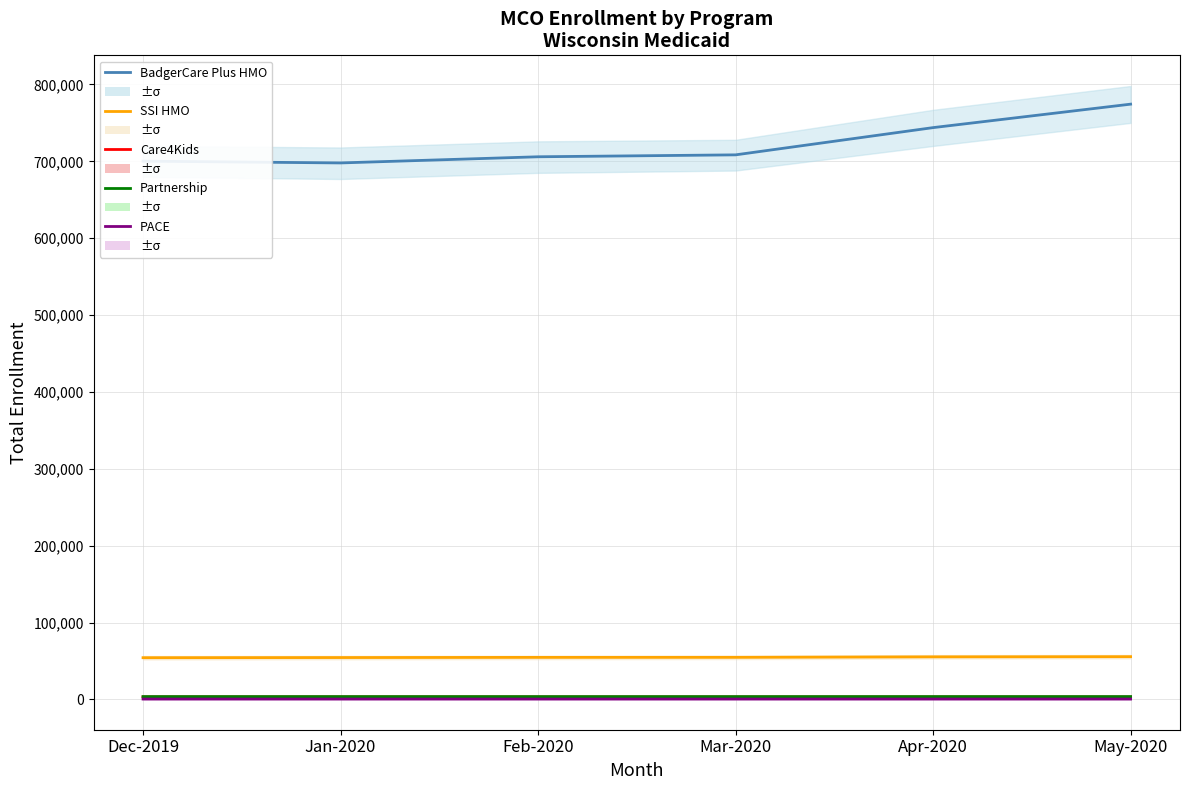

Is the value of BadgerCare Plus HMO at Mar-2020 greater than the value of PACE at Apr-2020?

Yes